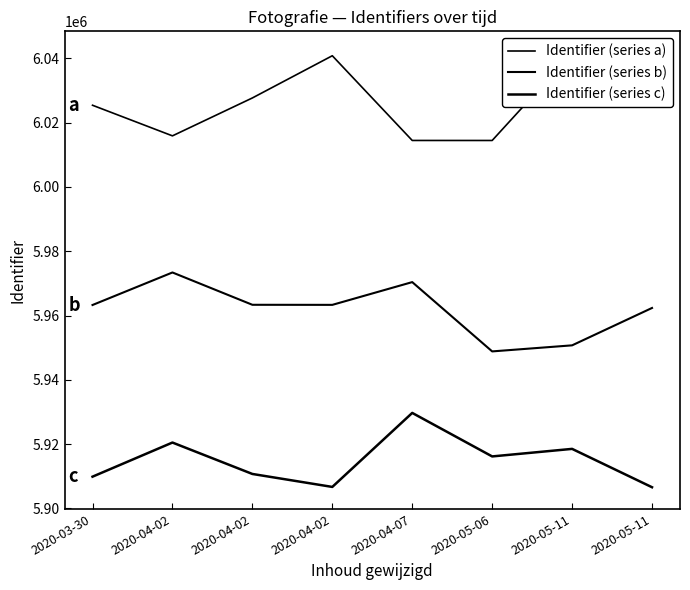

At which category does Identifier (series c) reach its first local valley?

2020-04-02